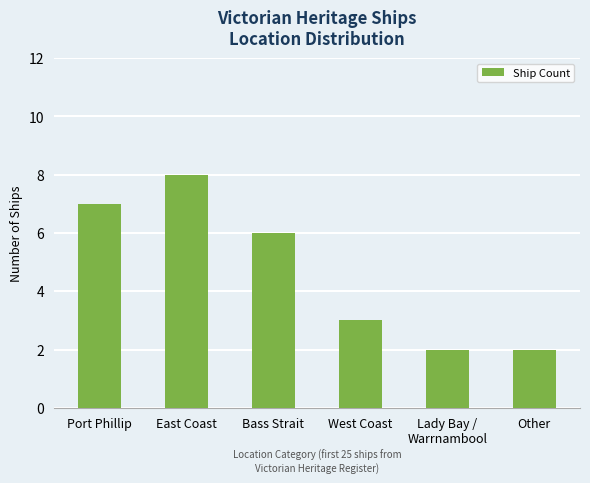

Where is the data nearest to the value 5?

Bass Strait